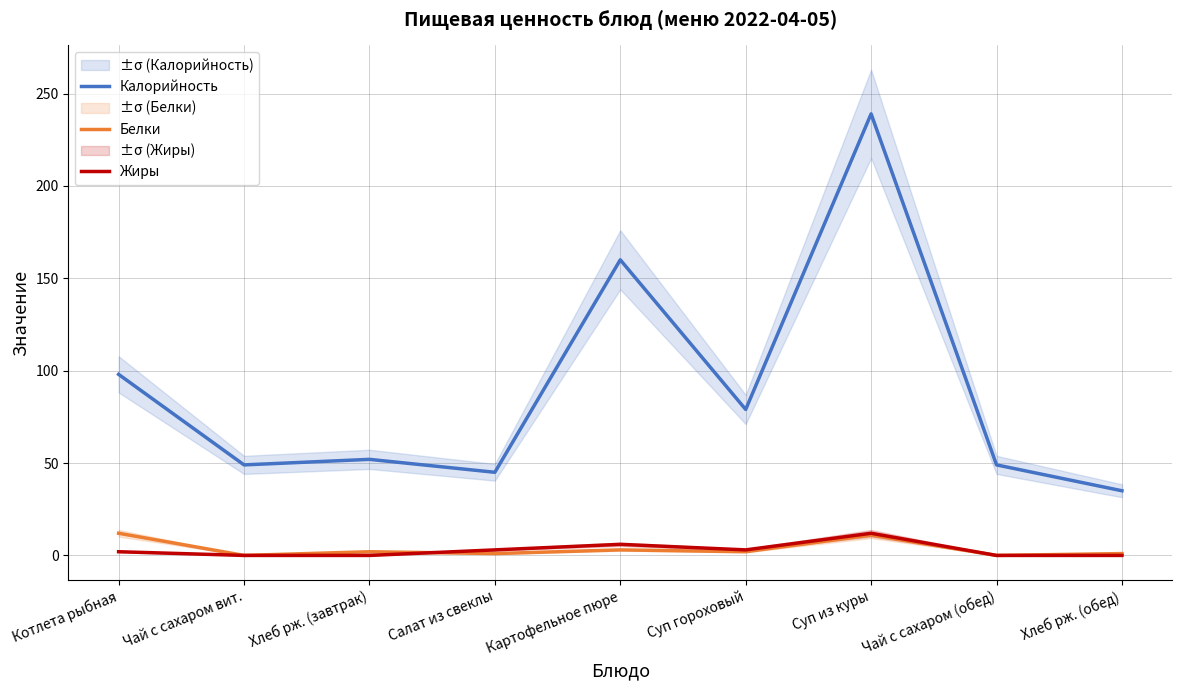

Does the chart display data point markers on the line(s)?

No